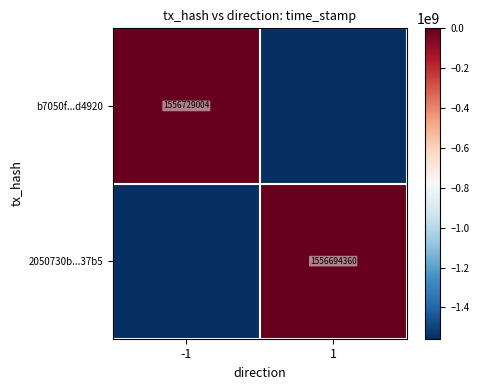

True or false: b7050f...d4920 has a value of 1556729004 at -1.

True